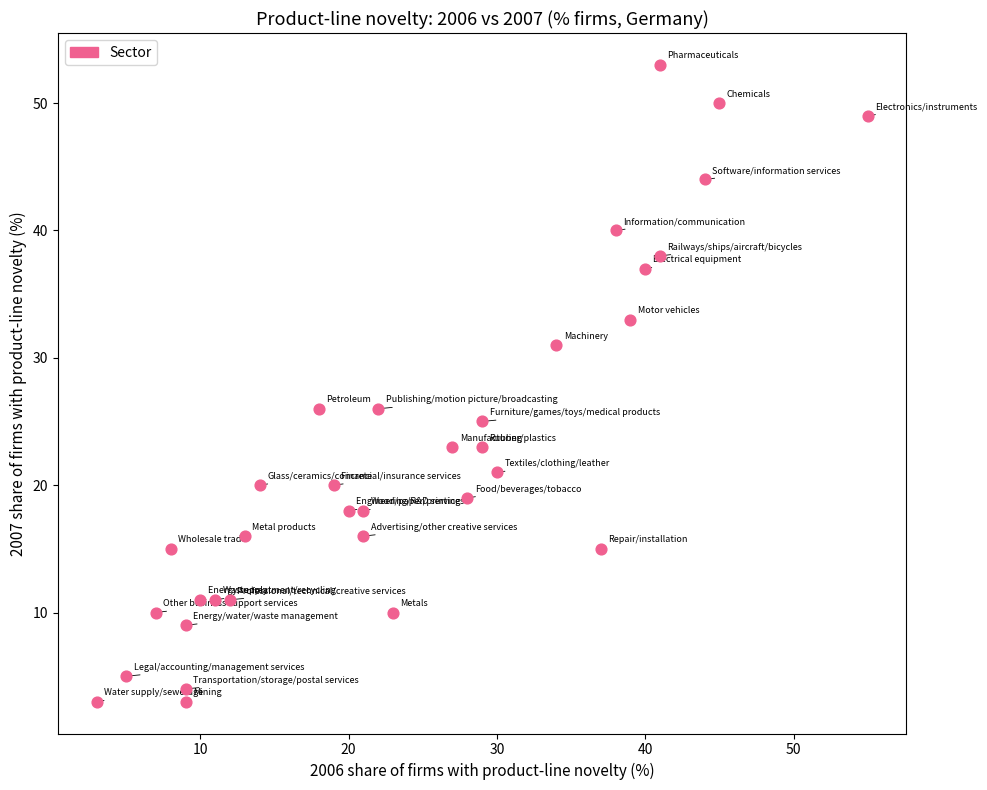

What is the range of Y values (max minus min)?

50